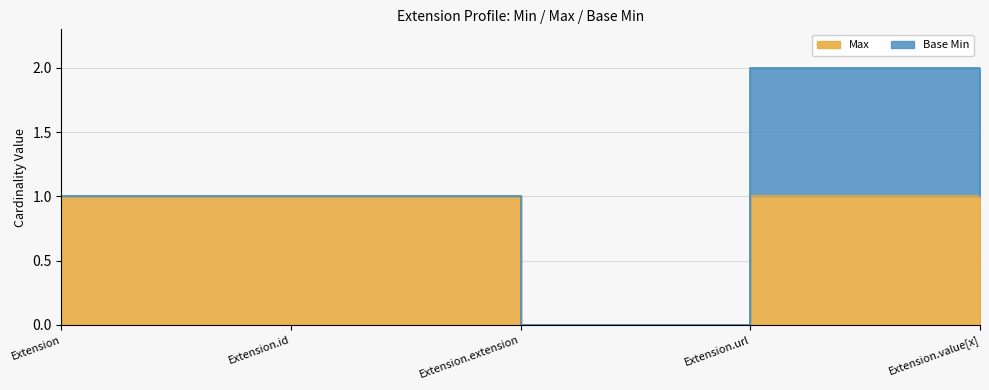

True or false: the data shows 1 at Extension.

False